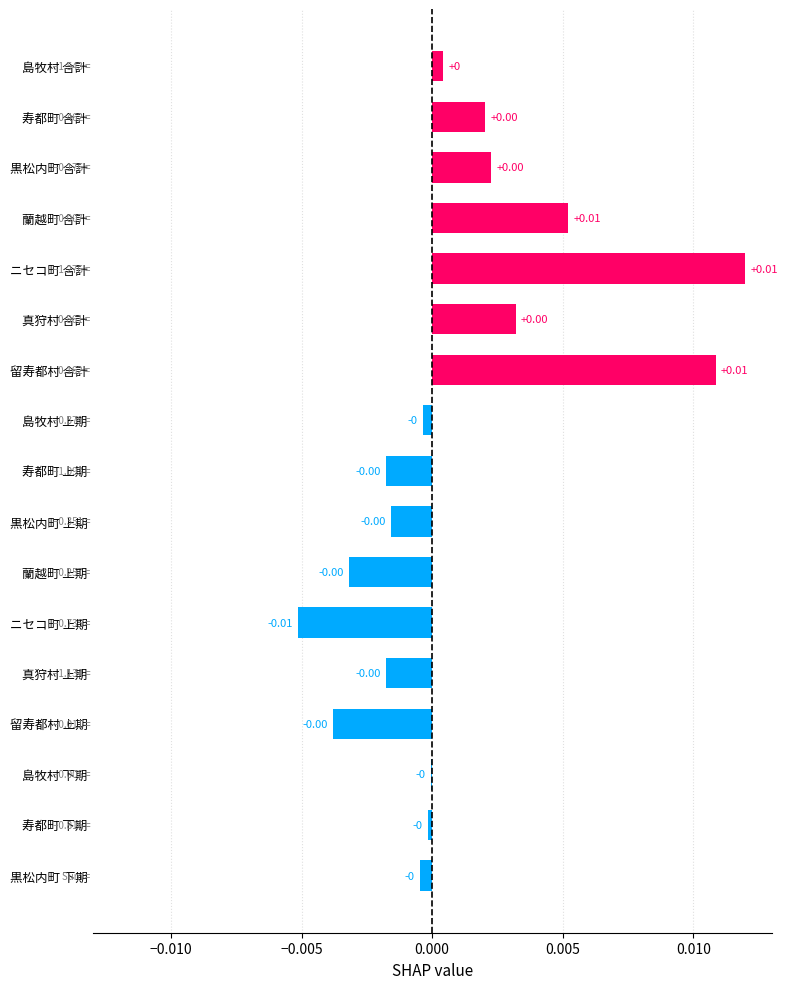

Between 留寿都村 合計 and 黒松内町 上期, which is larger?

留寿都村 合計